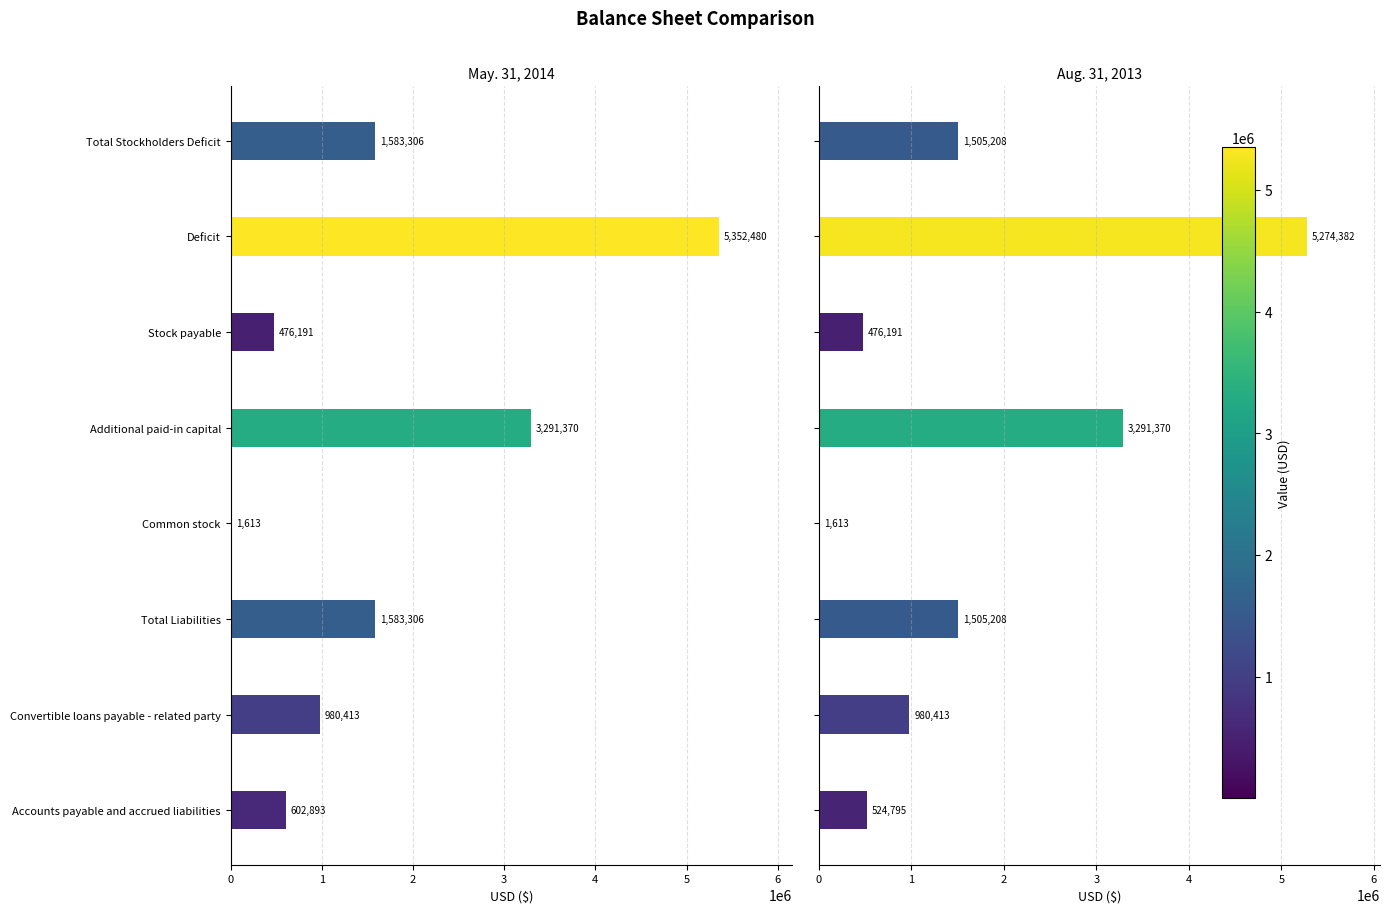

What is the difference between the maximum and minimum values in the May. 31, 2014 series?

5350867